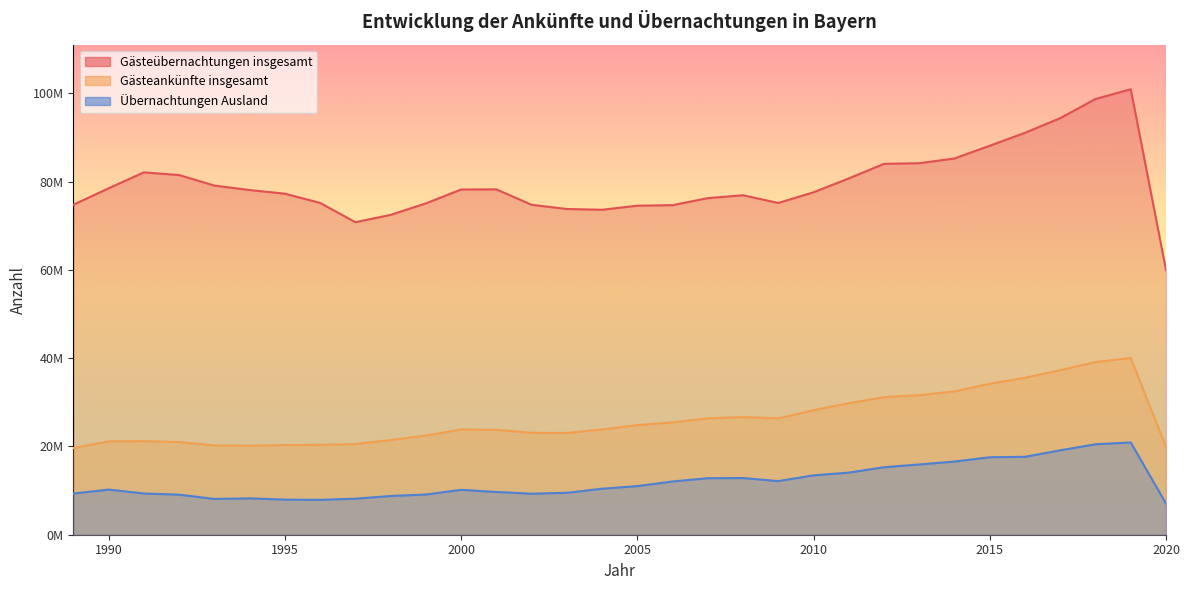

Rank the categories by Gästeankünfte insgesamt value from highest to lowest.

2019, 2018, 2017, 2016, 2015, 2014, 2013, 2012, 2011, 2010, 2008, 2007, 2009, 2006, 2005, 2004, 2000, 2001, 2002, 2003, 1999, 1998, 1991, 1990, 1992, 1997, 1996, 1995, 1993, 1994, 2020, 1989